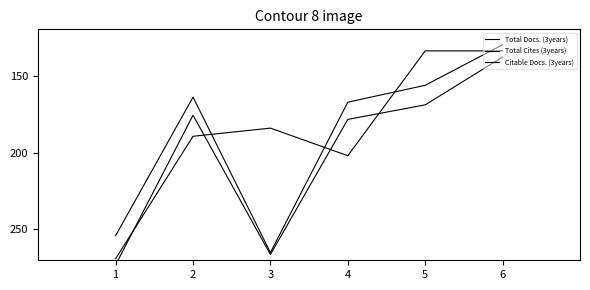

True or false: Total Docs. (3years) has a value of 254.7 at 5.

False